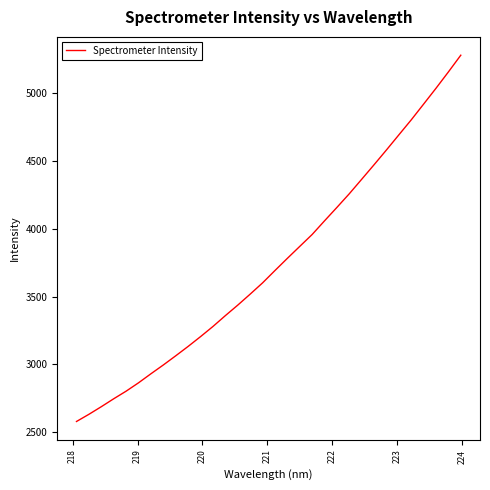

Reading left to right, transcribe all the data shown in this chart.

2579.9	2632.8	2689.0	2747.4	2803.4	2865.0	2931.7	2996.6	3064.2	3133.4	3205.5	3280.3	3360.2	3437.6	3518.5	3601.4	3692.5	3782.2	3870.4	3958.1	4058.8	4157.9	4258.6	4365.2	4472.5	4581.4	4692.5	4803.1	4919.3	5036.1	5156.3	5279.5